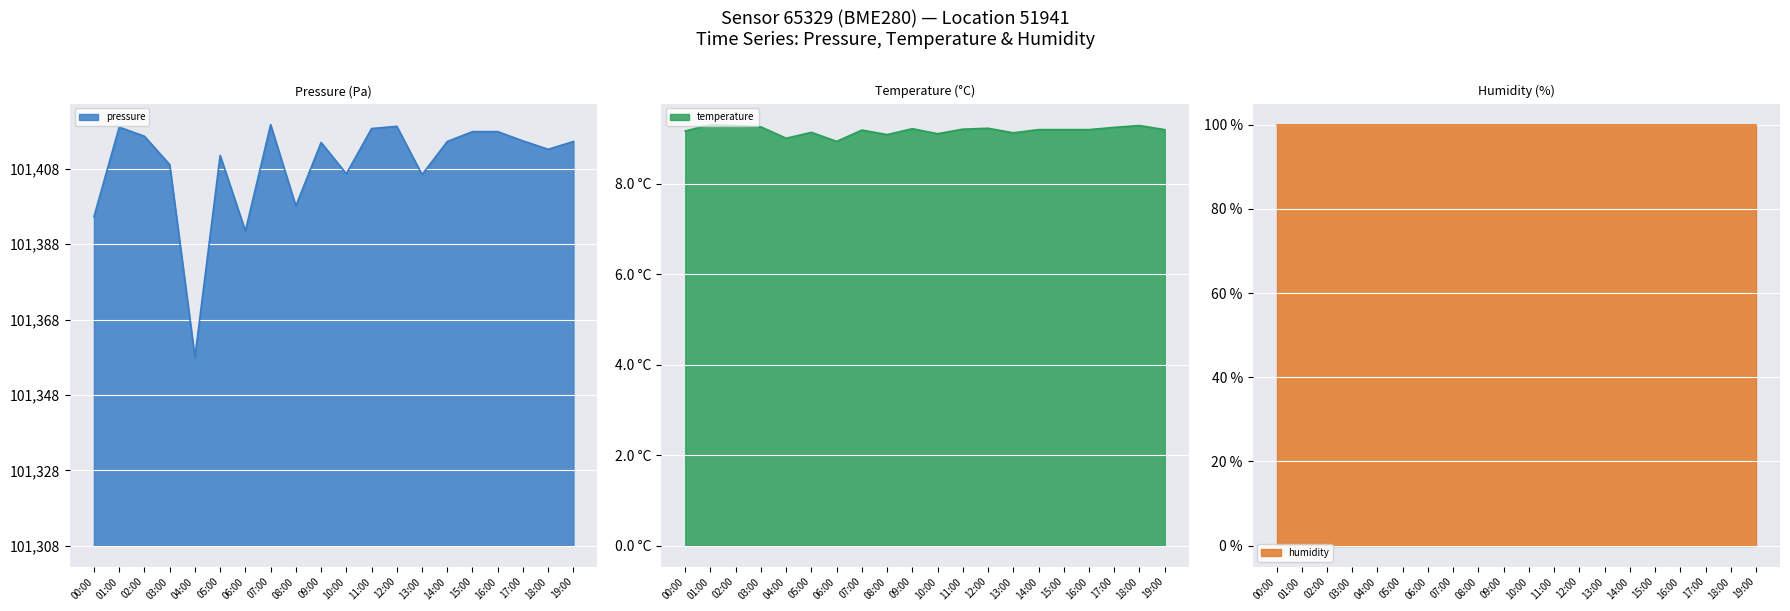

Rank the categories by temperature value from highest to lowest.

01:00, 02:00, 18:00, 03:00, 17:00, 12:00, 09:00, 11:00, 14:00, 15:00, 16:00, 19:00, 07:00, 00:00, 05:00, 13:00, 10:00, 08:00, 04:00, 06:00